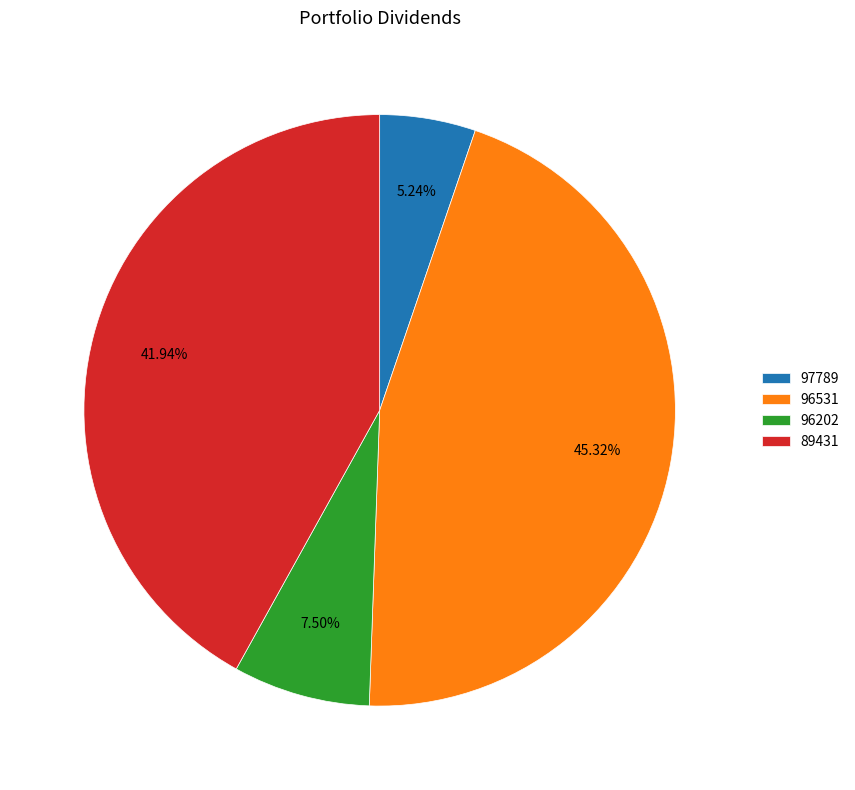

Do 96531 and 97789 together represent more than half of the pie?

Yes